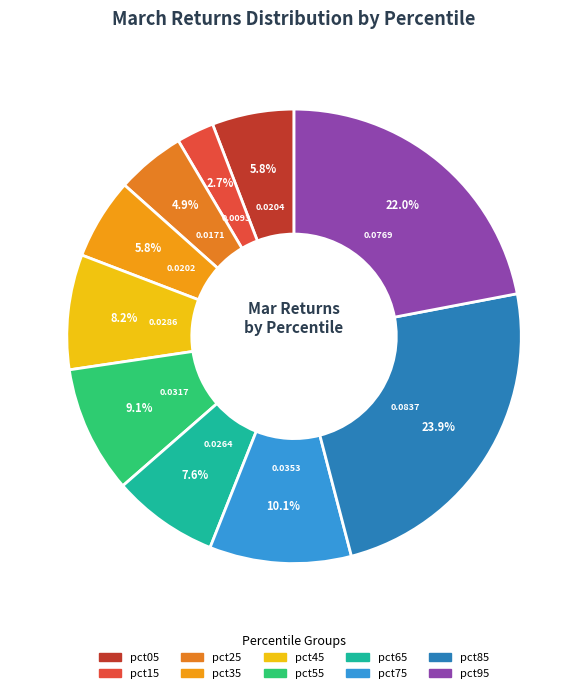

Which slice is the largest?

pct85